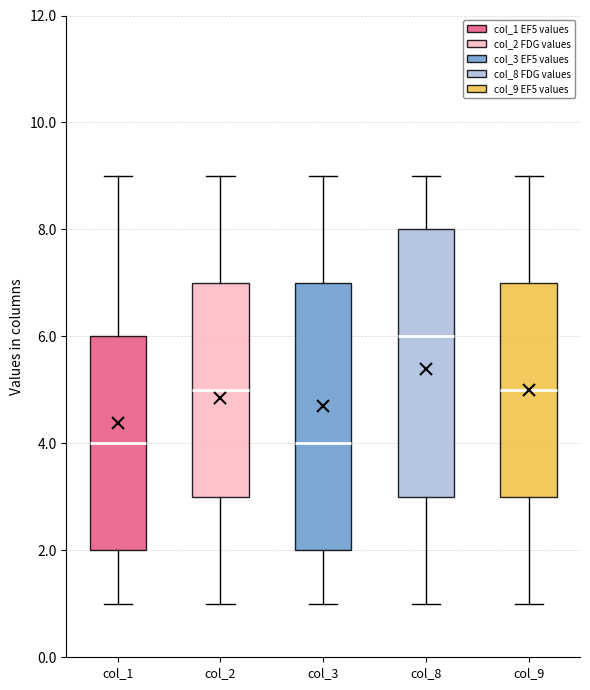

Which box's median line is the highest?

col_8